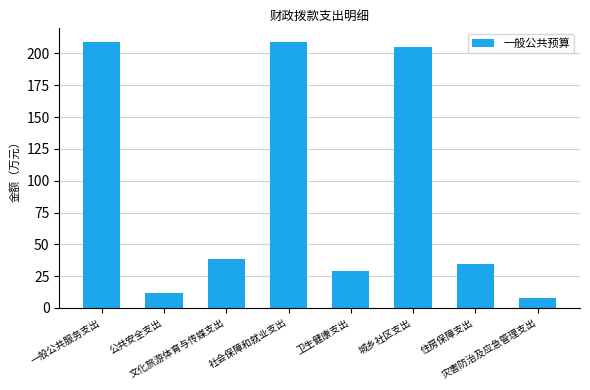

What is the difference between the maximum and minimum values?

201.2